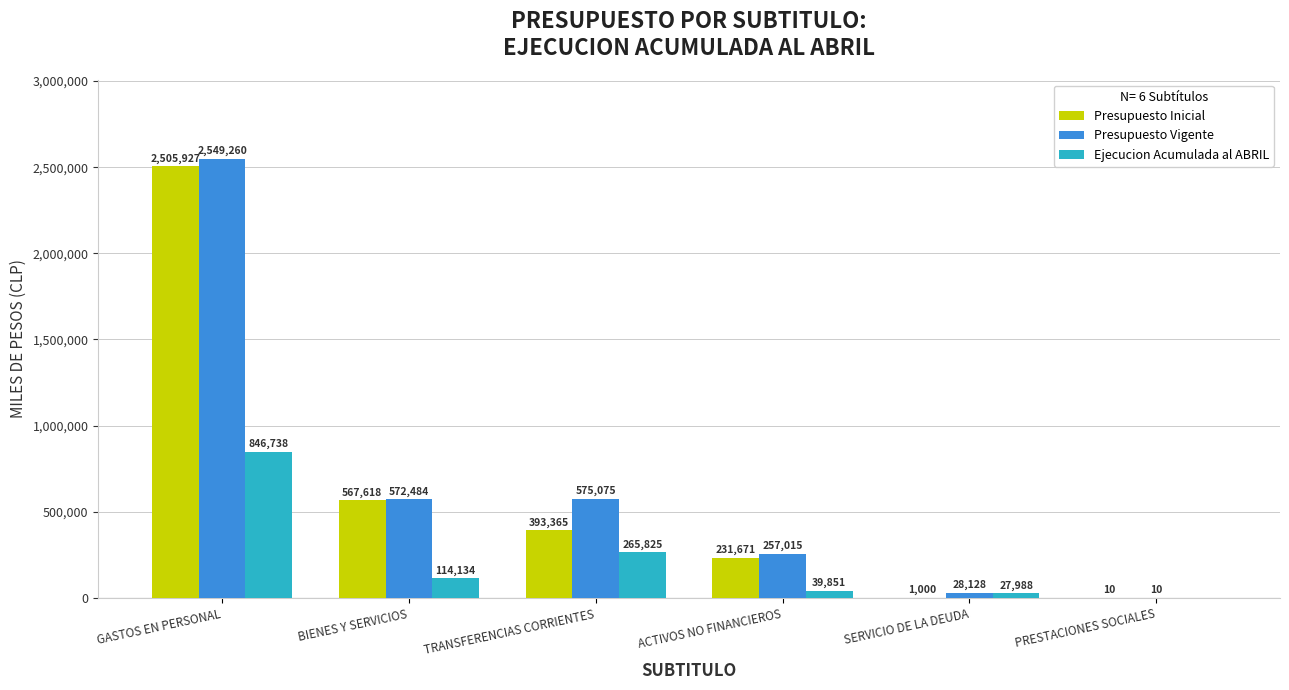

Reading right to left, list all the values displayed in this chart.

Presupuesto Inicial: PRESTACIONES SOCIALES=10	SERVICIO DE LA DEUDA=1000	ACTIVOS NO FINANCIEROS=231671	TRANSFERENCIAS CORRIENTES=393365	BIENES Y SERVICIOS=567618	GASTOS EN PERSONAL=2505927
Presupuesto Vigente: PRESTACIONES SOCIALES=10	SERVICIO DE LA DEUDA=28128	ACTIVOS NO FINANCIEROS=257015	TRANSFERENCIAS CORRIENTES=575075	BIENES Y SERVICIOS=572484	GASTOS EN PERSONAL=2549260
Ejecucion Acumulada al ABRIL: PRESTACIONES SOCIALES=0	SERVICIO DE LA DEUDA=27988	ACTIVOS NO FINANCIEROS=39851	TRANSFERENCIAS CORRIENTES=265825	BIENES Y SERVICIOS=114134	GASTOS EN PERSONAL=846738